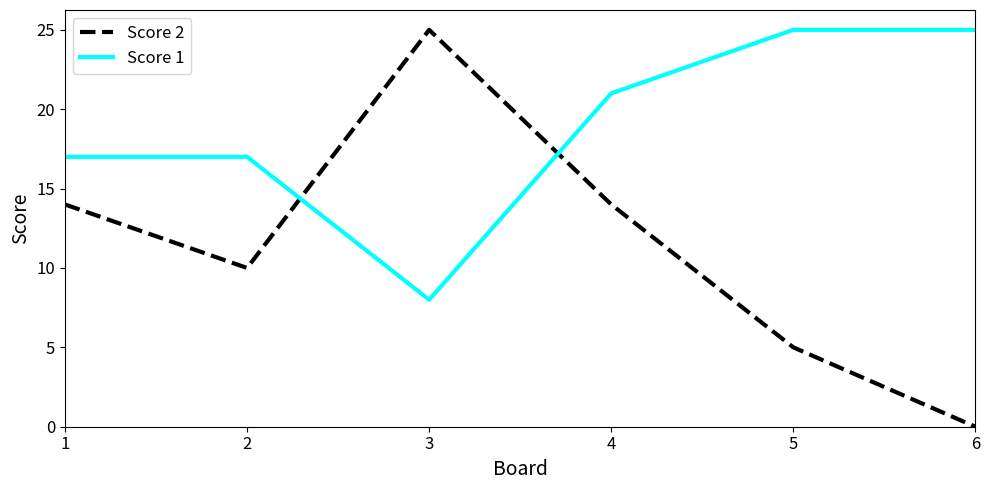

What is the sum of all Score 2 values?

68